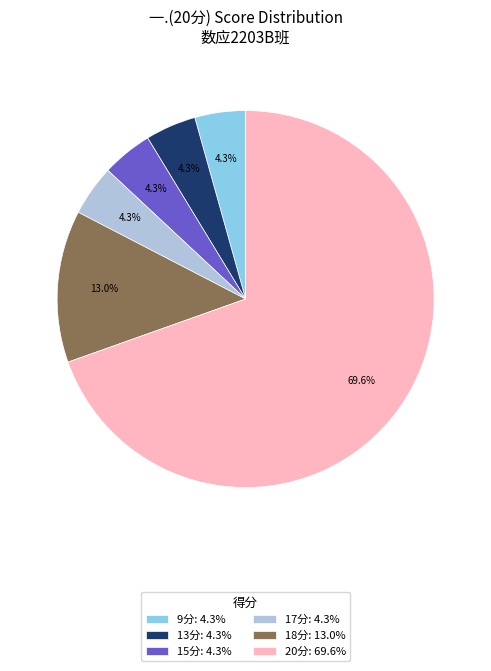

Which slice is the largest?

20分: 69.6%